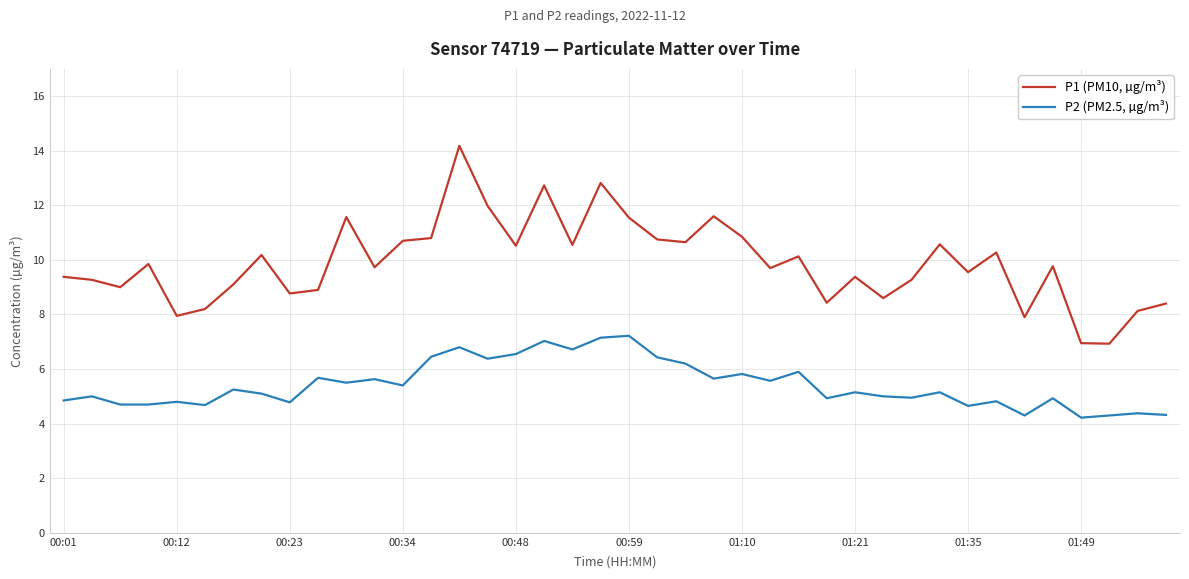

Which series has the largest range (max minus min)?

P1 (PM10, µg/m³)